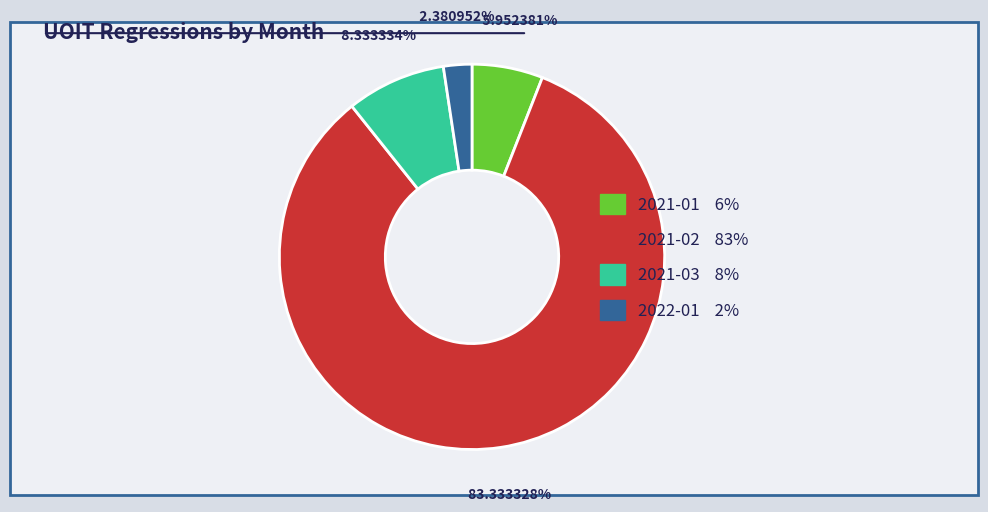

To the nearest percent, what is the difference between the largest and smallest slice percentages?

81%